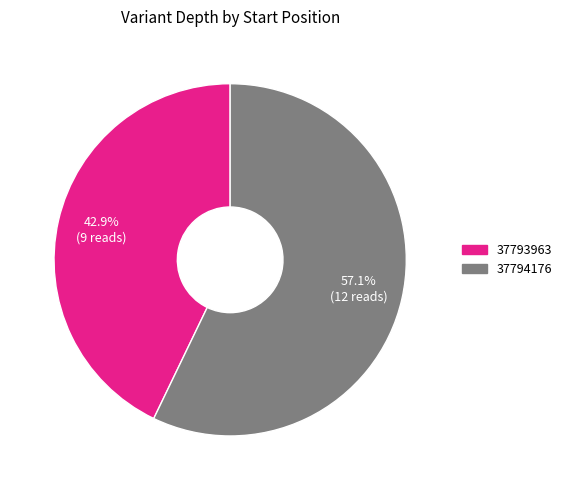

What is the largest slice in the pie chart?

37794176